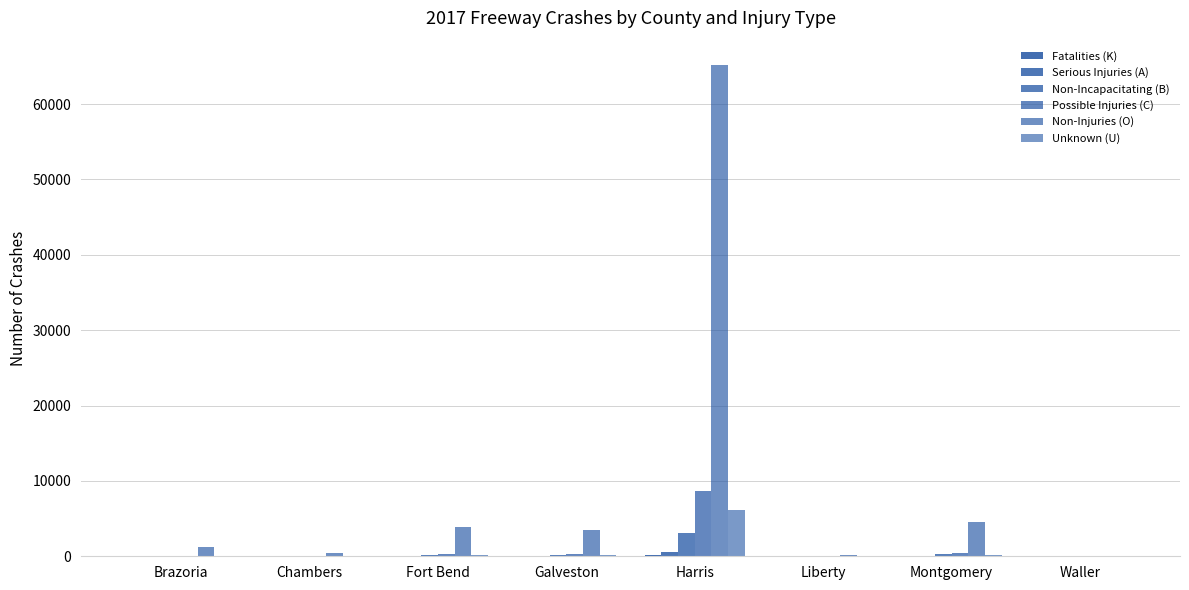

How many data points does each series have?

8